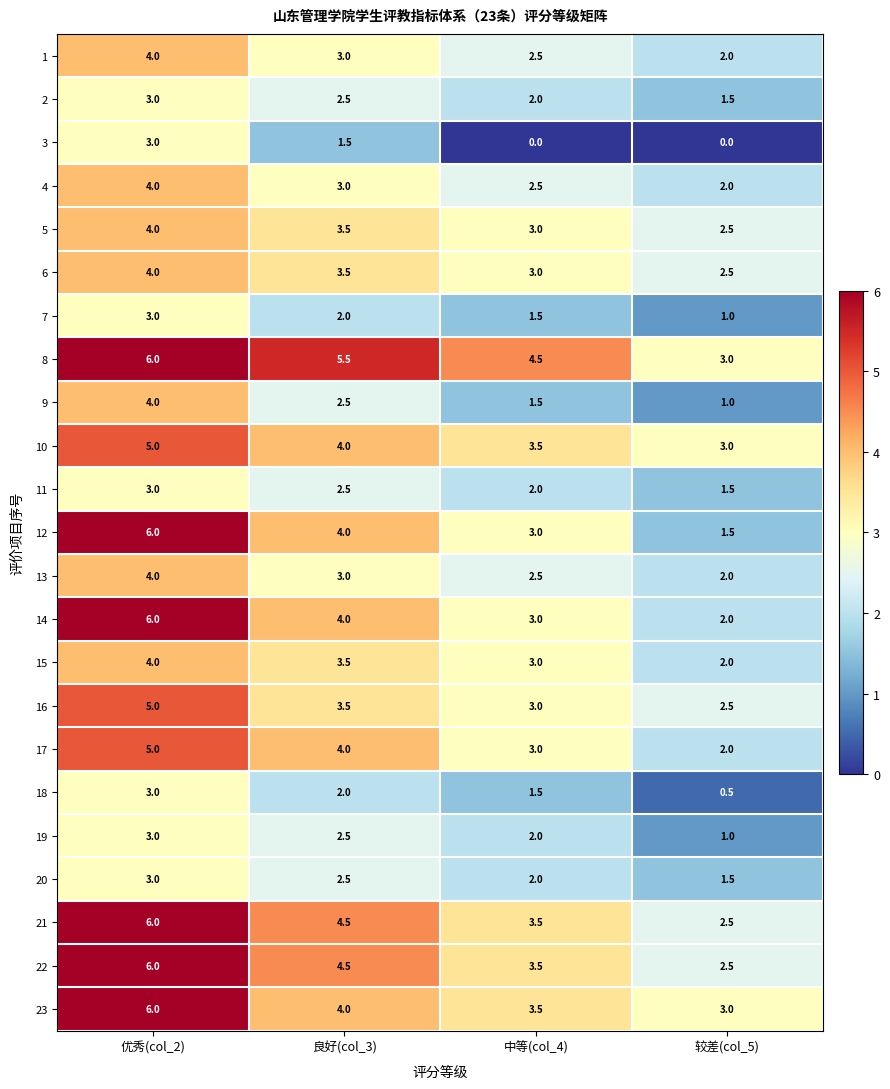

Which series has the widest spread of values?

12